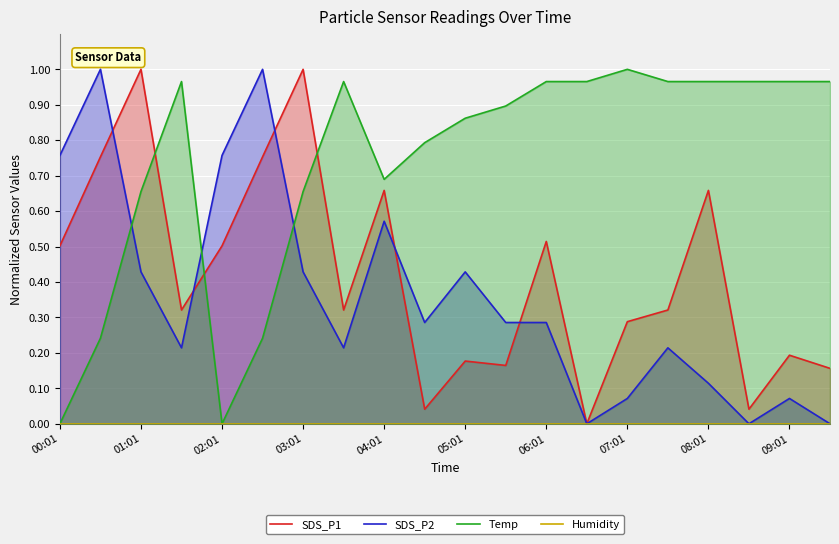

At which label does Temp reach its peak?

07:01